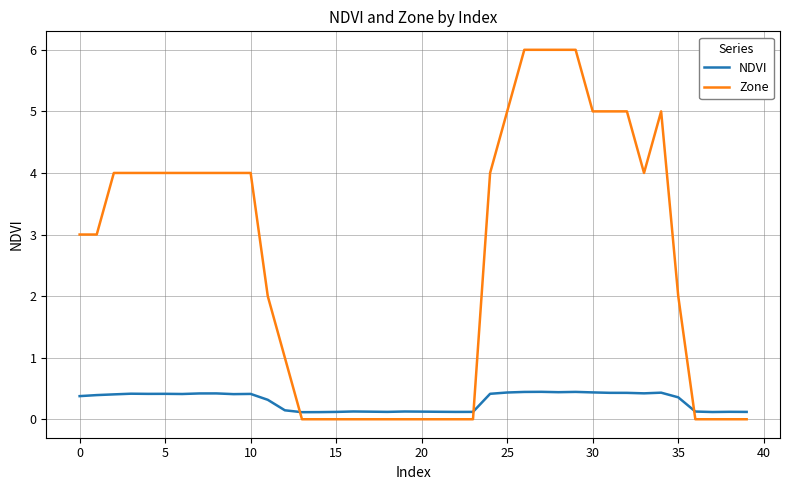

How many intersections are there between NDVI and Zone?

3